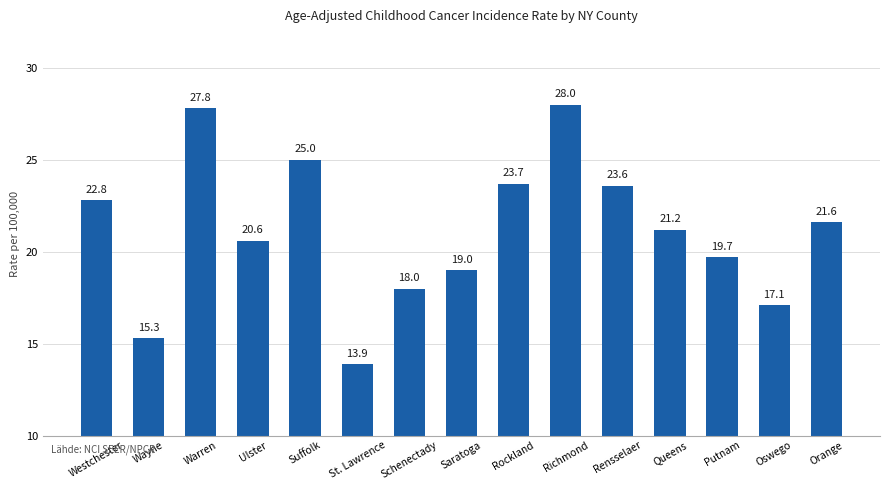

Are the bars horizontal?

No